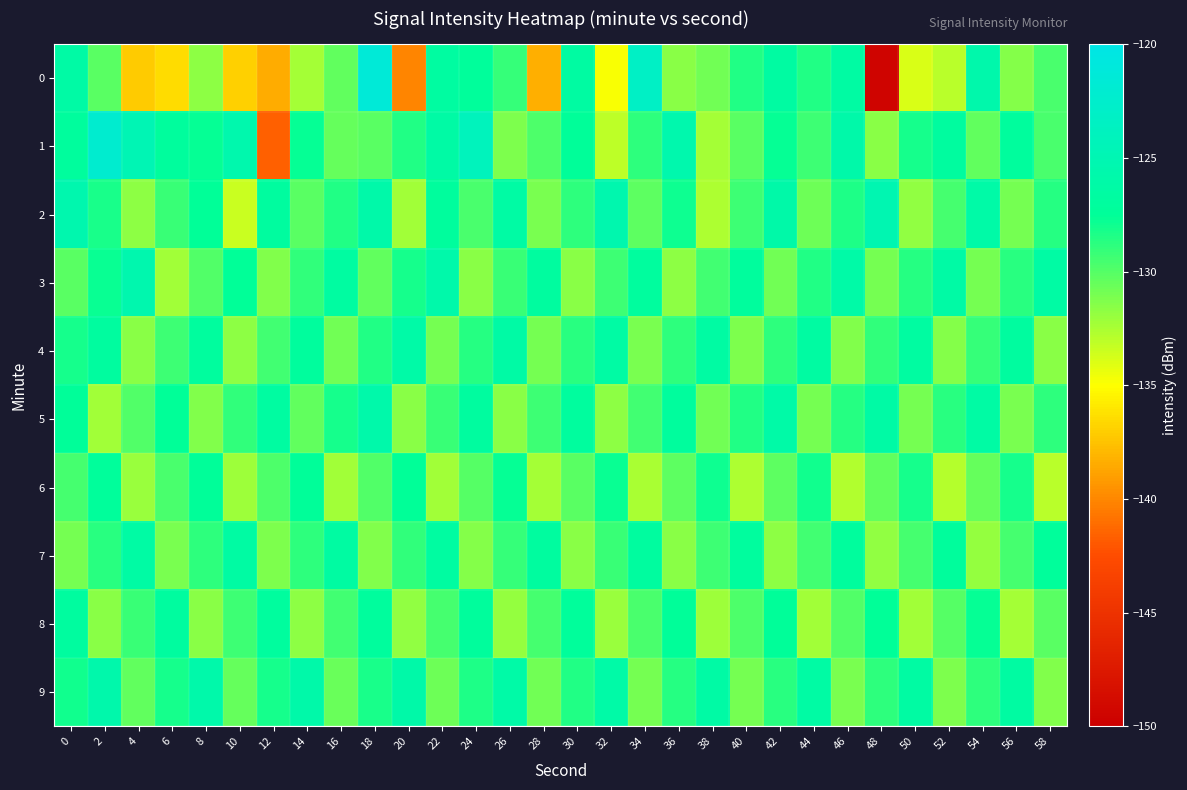

Which series has the largest total across all categories?

9